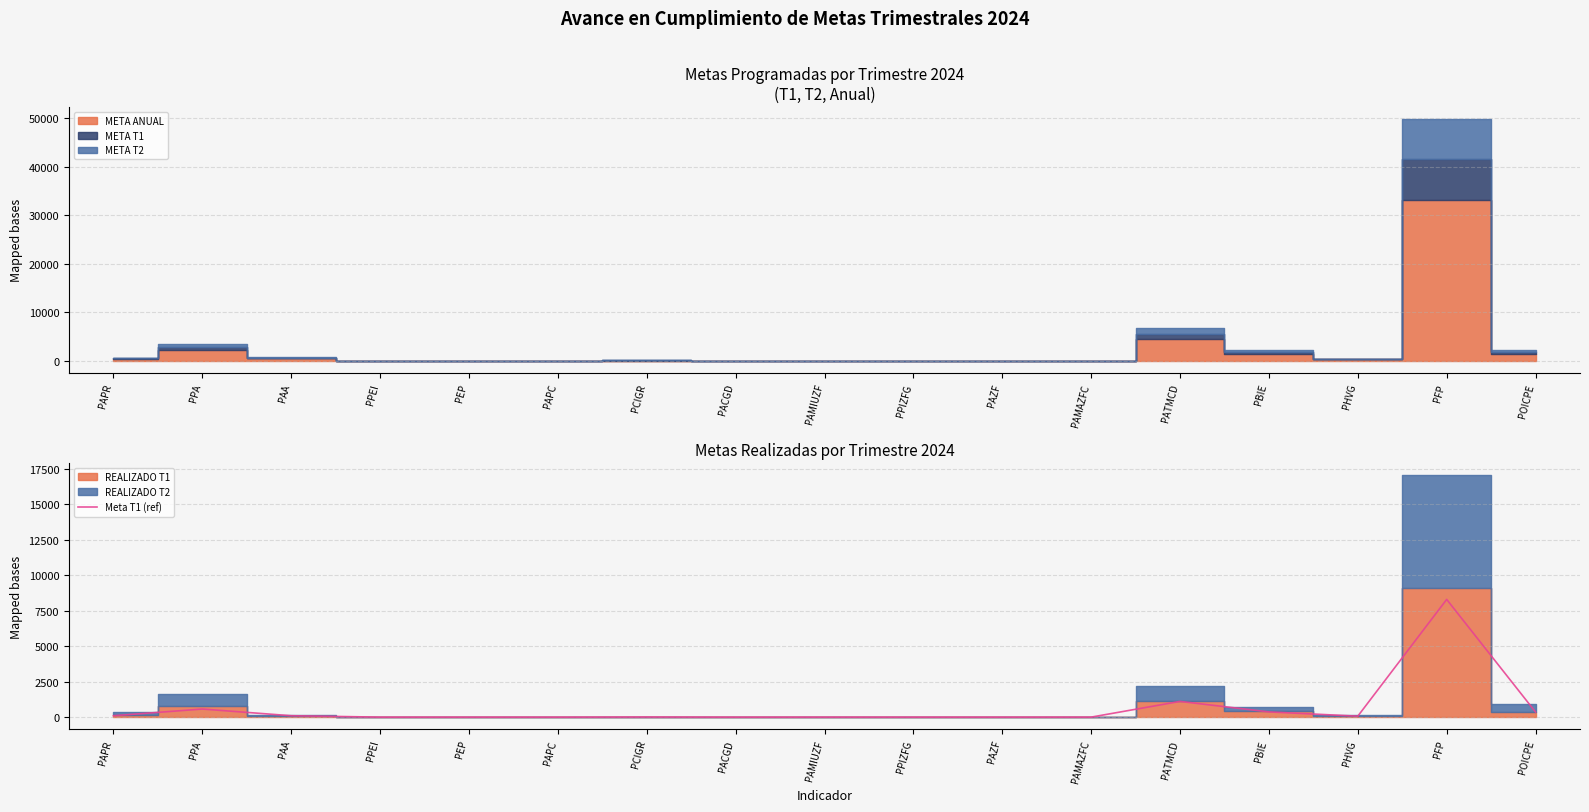

What is the difference between the values at POICPE and PPIZFG?

359